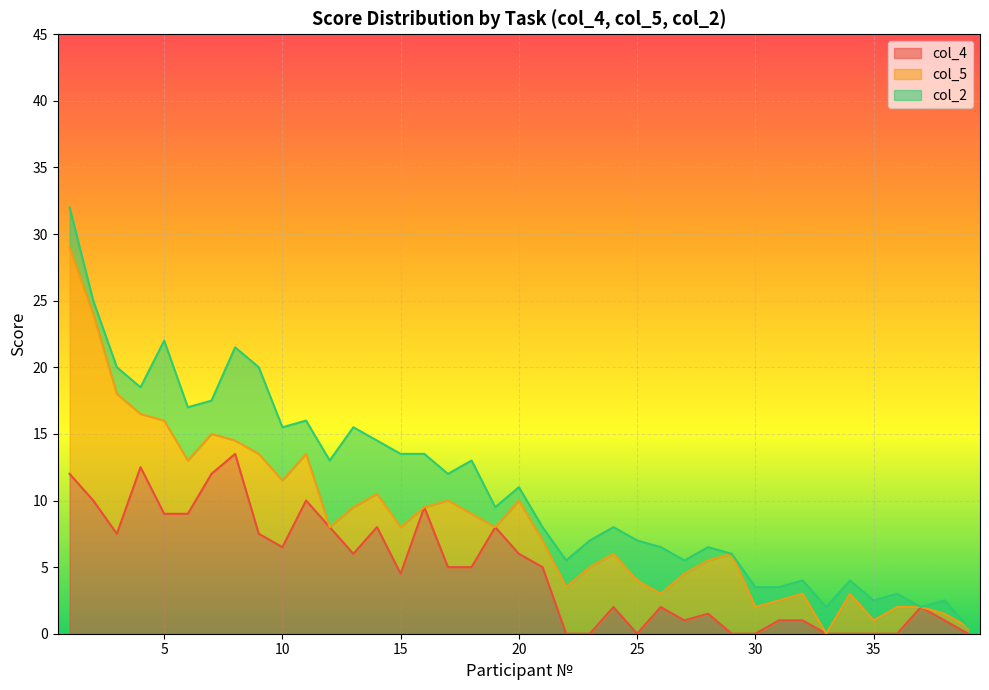

Which series has the largest range (max minus min)?

col_5